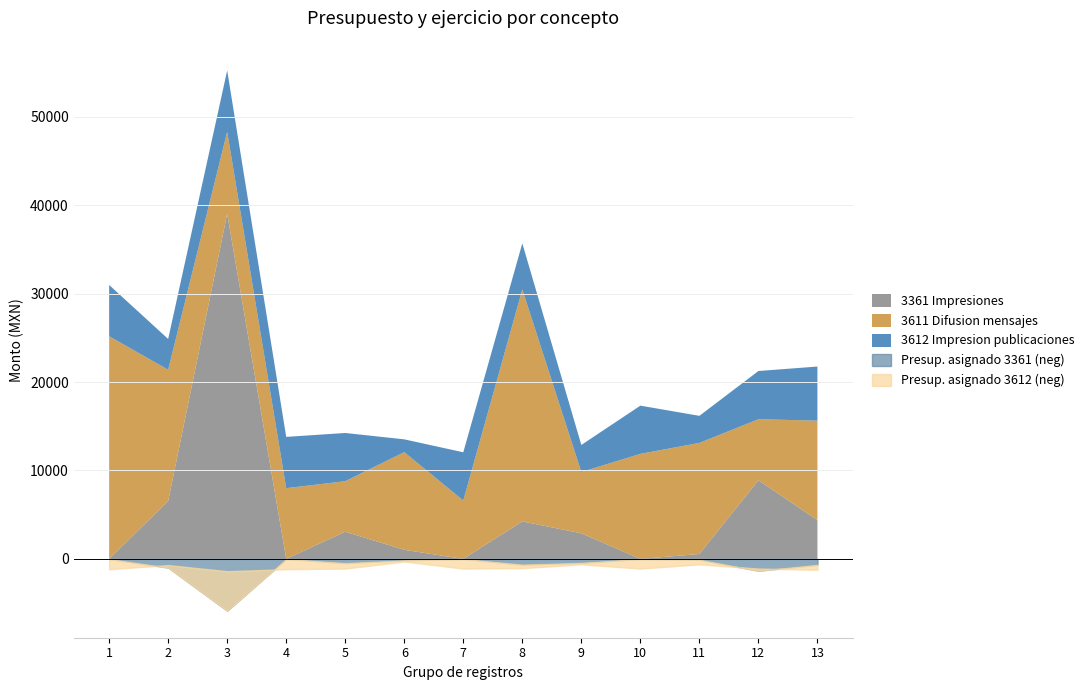

Which series has the largest range (max minus min)?

Impresiones (3361)